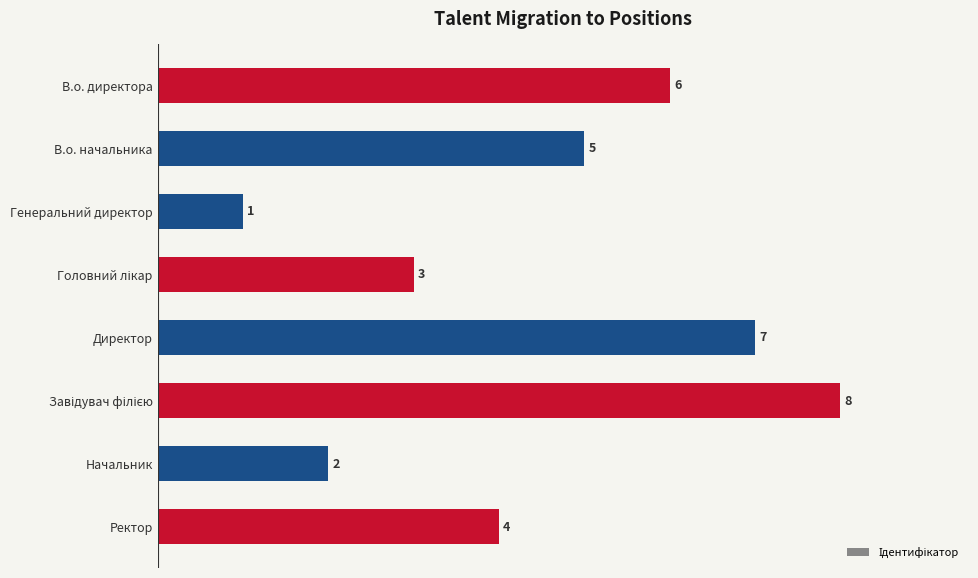

What is the label of the 6th bar from the bottom?

Генеральний директор